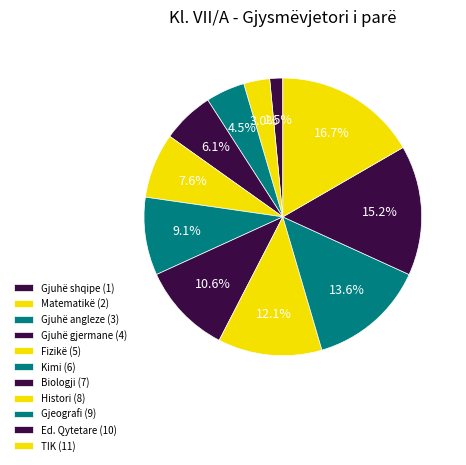

Count the number of slices in the pie.

11